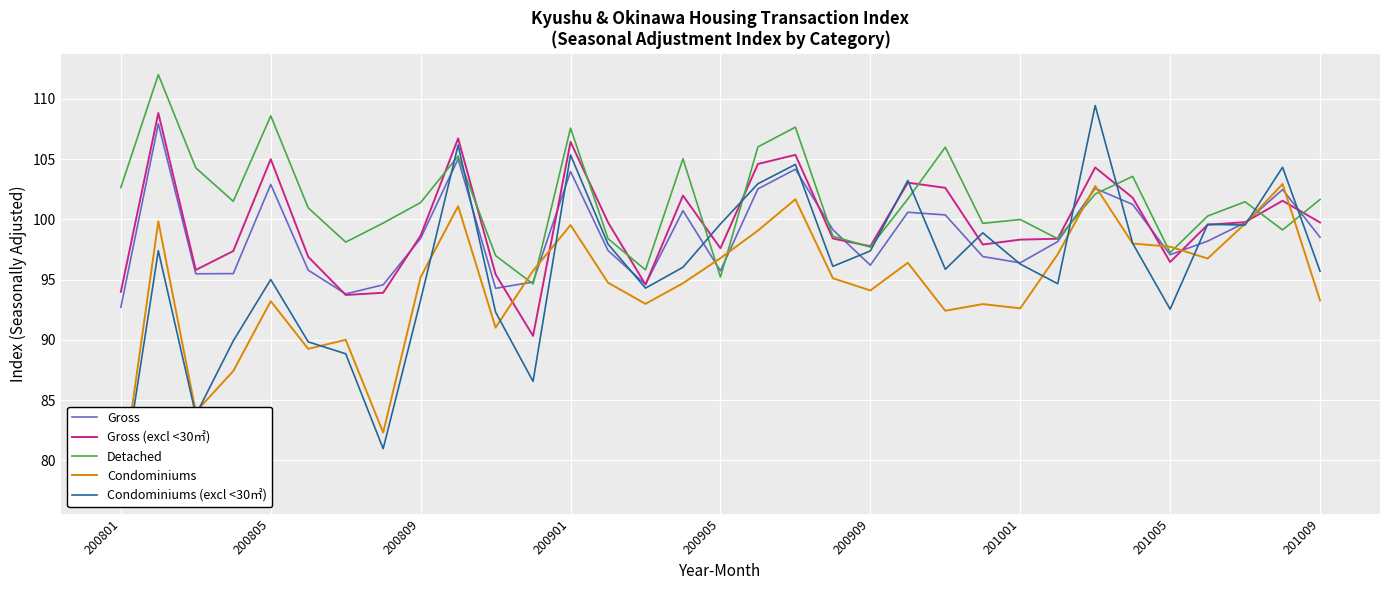

Read the Detached value at 200901.

107.6